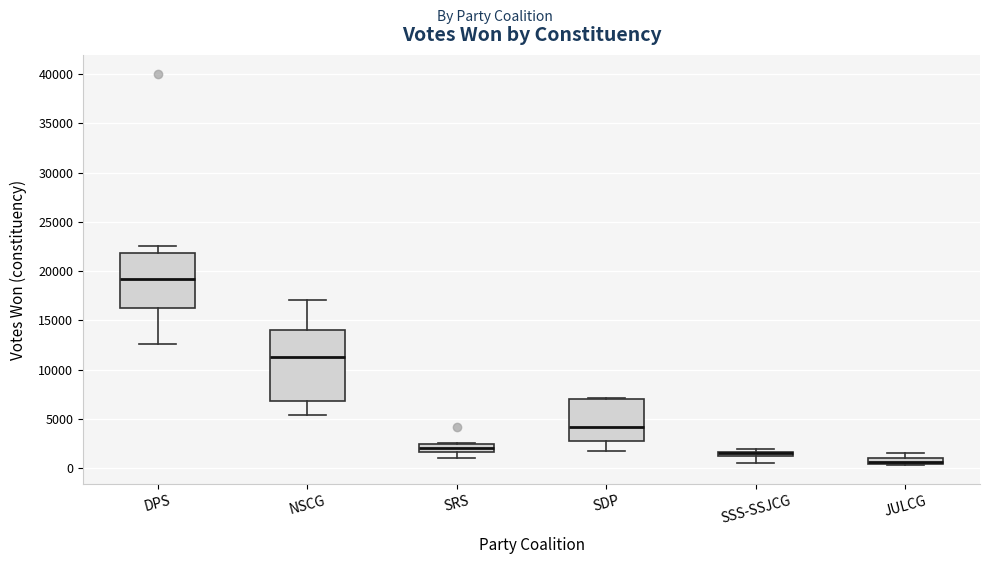

Where is the lower edge of the box for SRS on the y-axis? The values are not printed on the chart, so give them approximately, as read against the axis.

1500